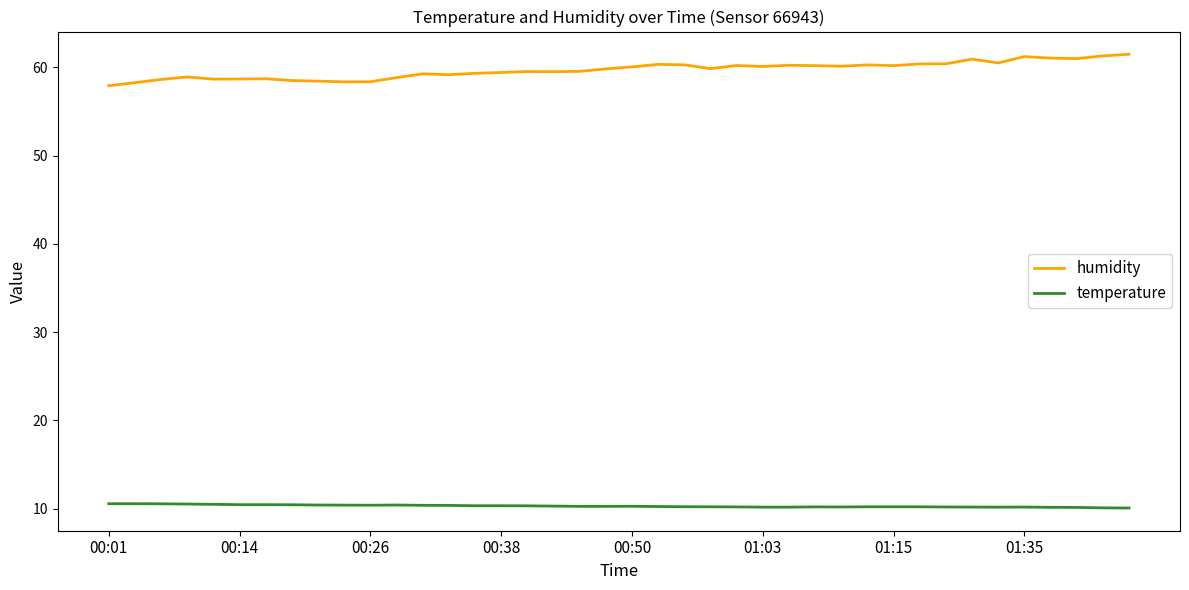

True or false: temperature and humidity cross at least once.

False